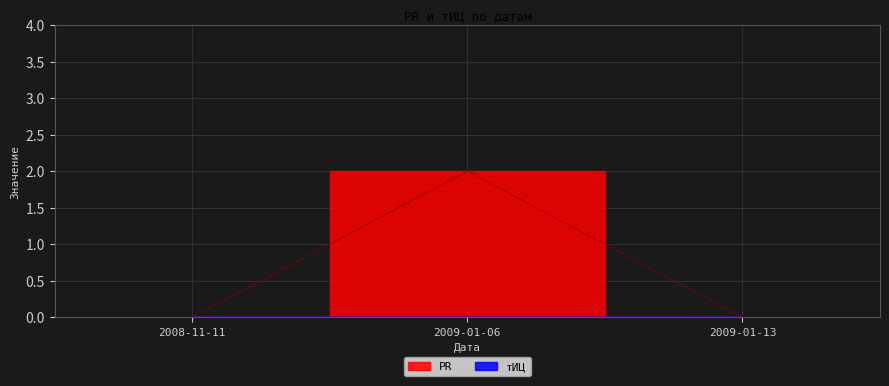

What is the label of the 1st point from the right?

2009-01-13